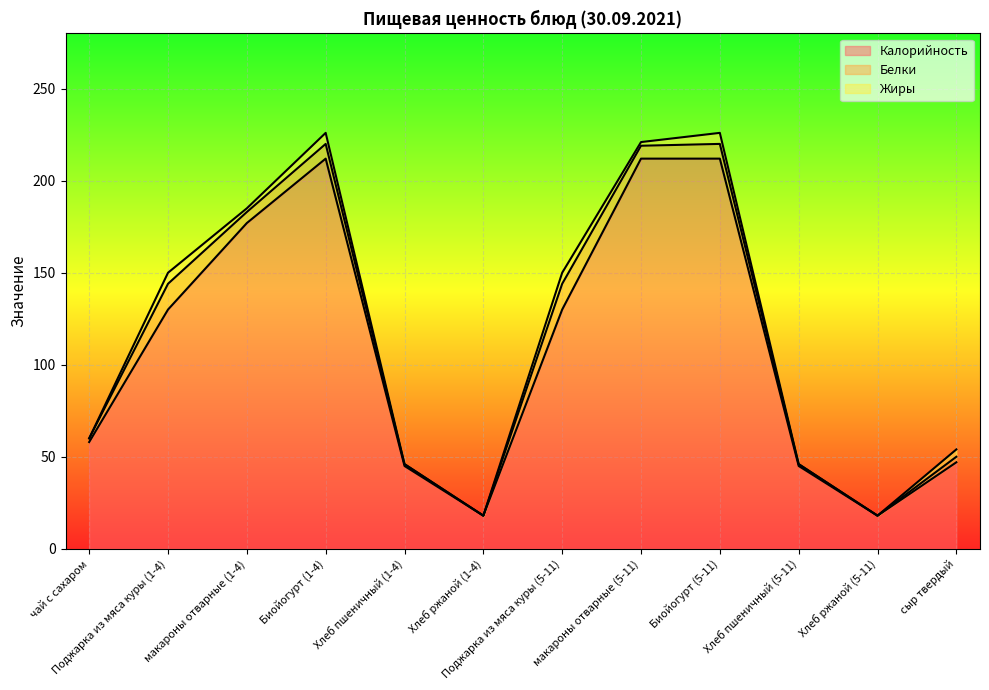

What is the total value across all series at макароны отварные (1-4)?

185